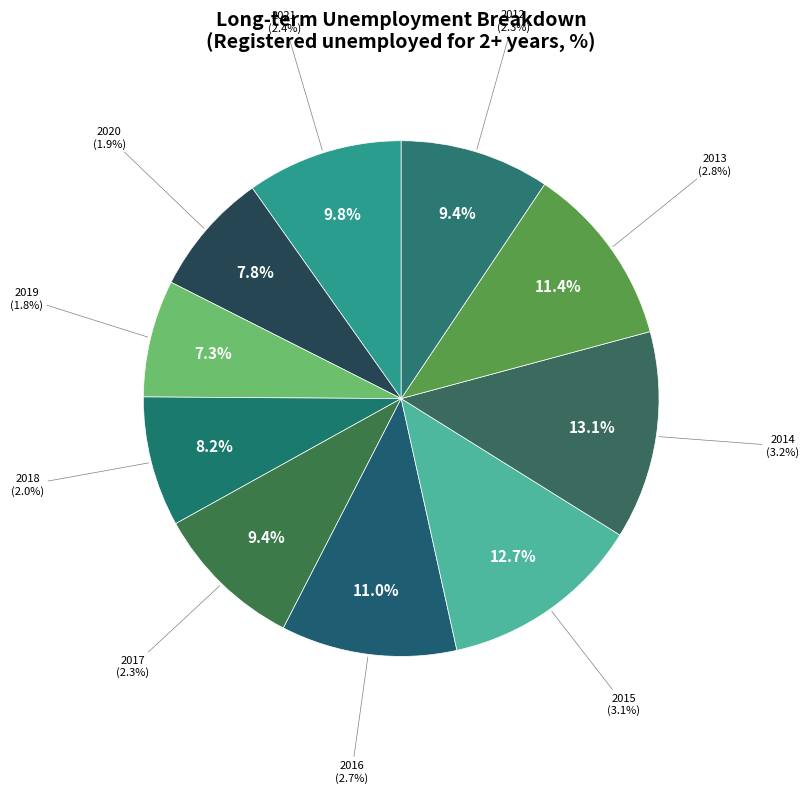

Which has a higher value, 2015 or 2013?

2015